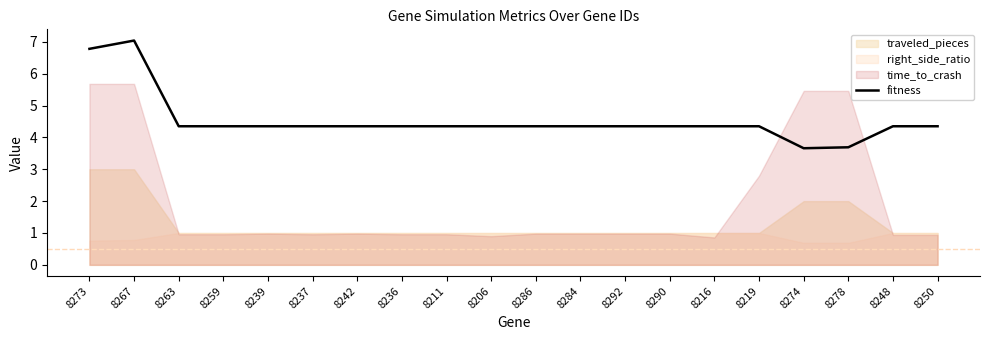

Is it true that fitness equals 4.3 at 8263?

True